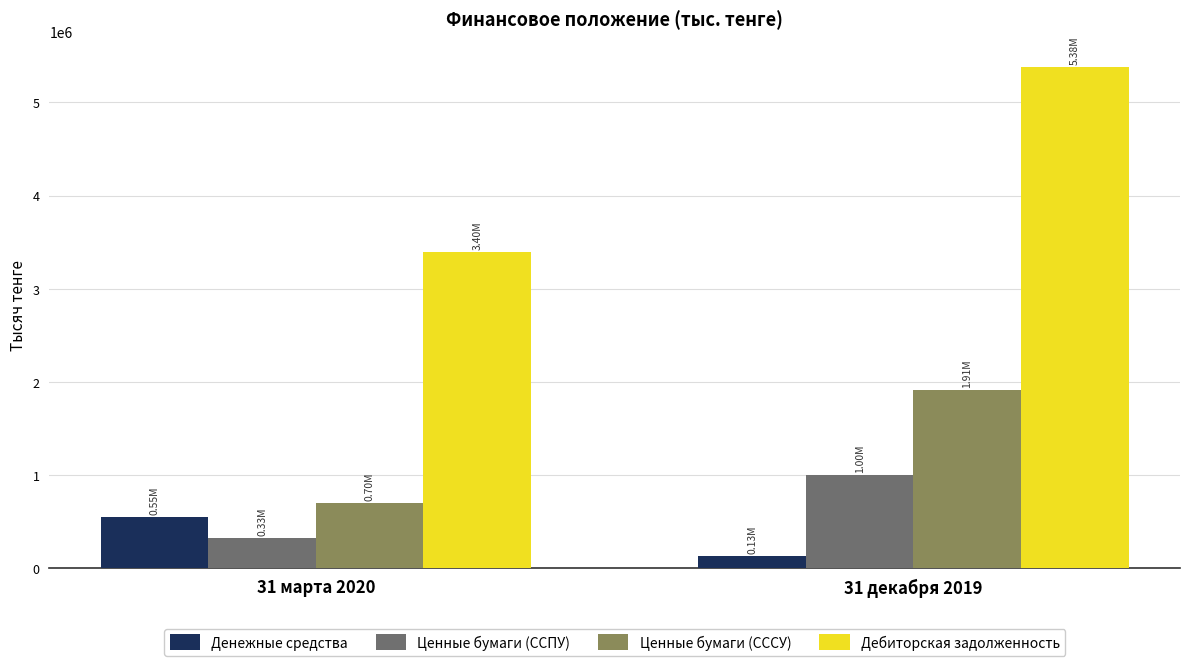

What is the total value across all series at 31 марта 2020?

4978697